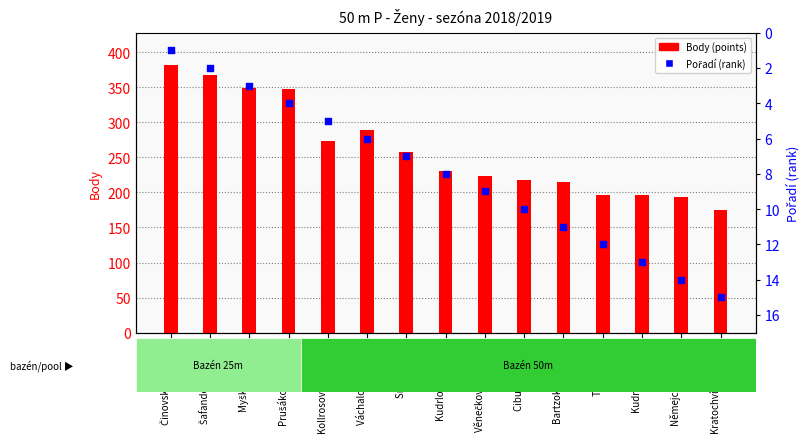

Is the value of Pořadí (rank) at Srbová Nela greater than the value of Body (points) at Prušáková Natálie?

No